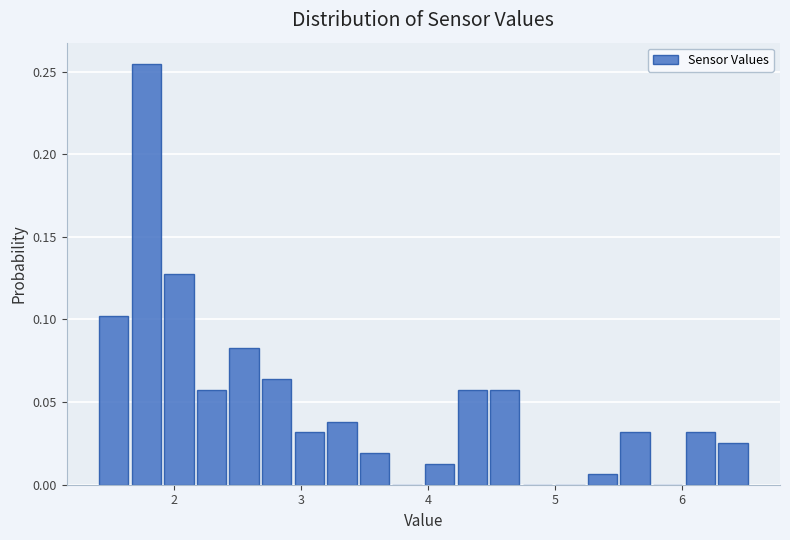

Read against the x-axis, roughly where is the centre of the tallest bar?

1.8